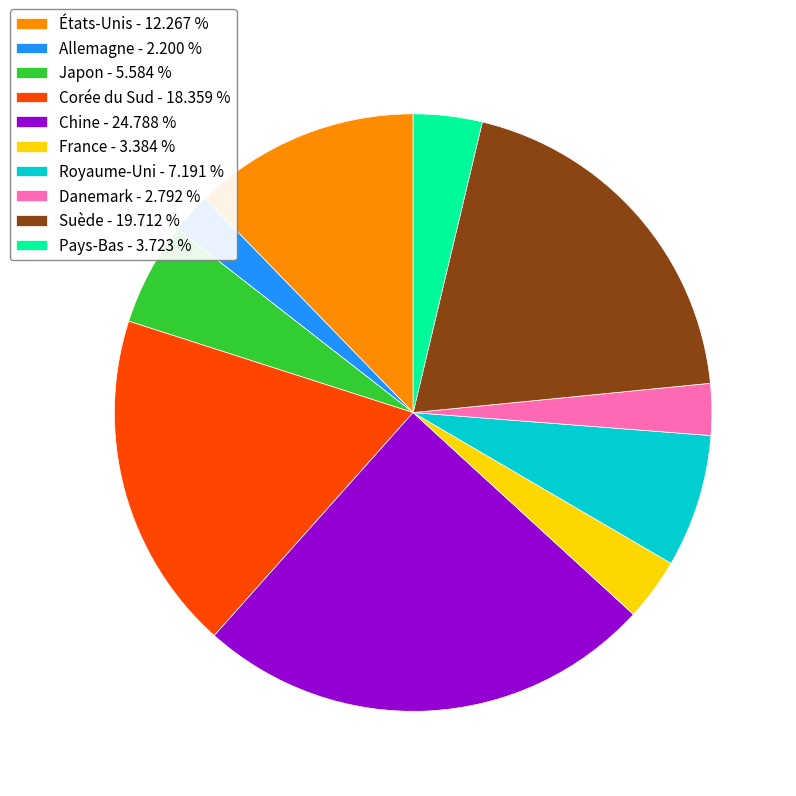

Which category has the biggest portion of the pie?

Chine